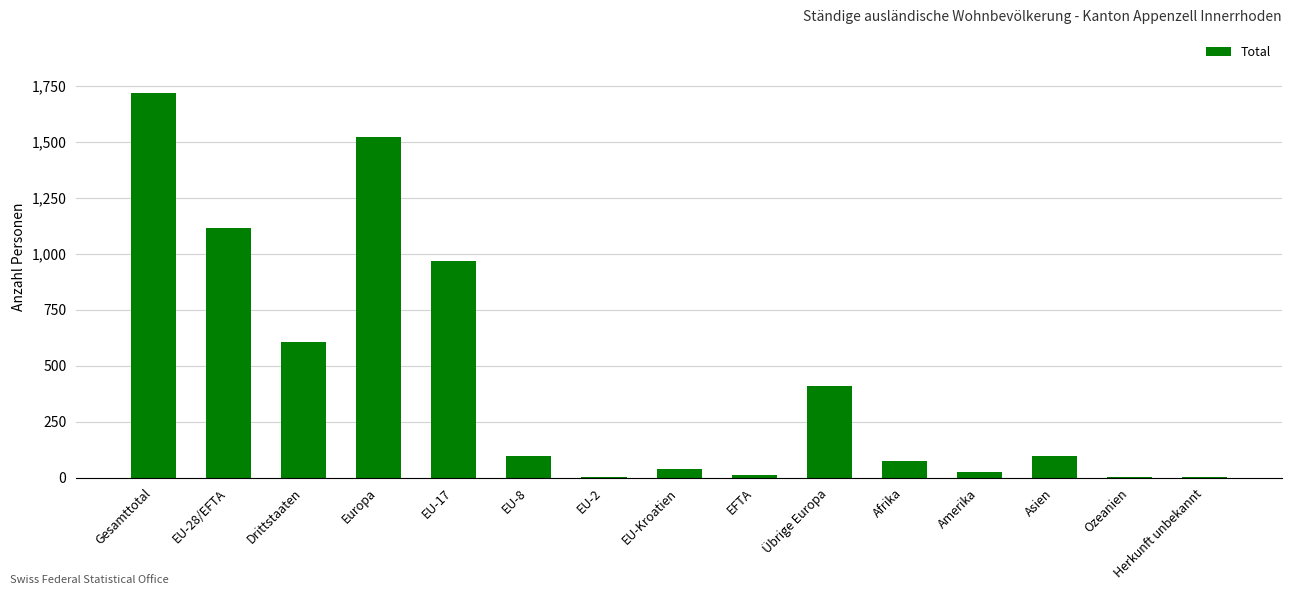

Which label corresponds to the largest value in the chart?

Gesamttotal